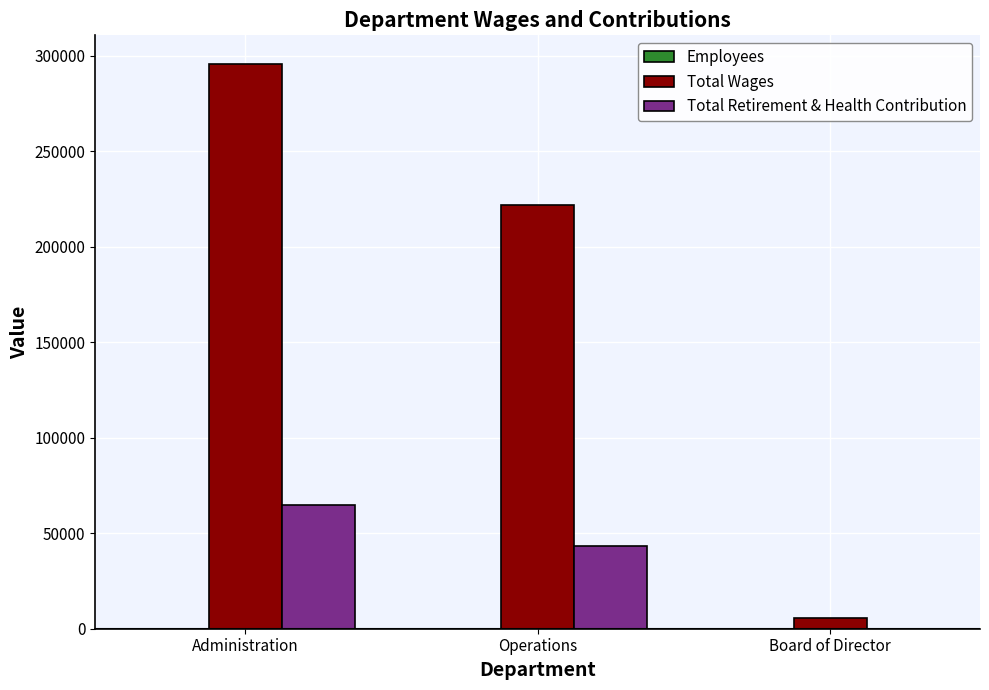

Where is Total Wages nearest to the value 150757?

Operations